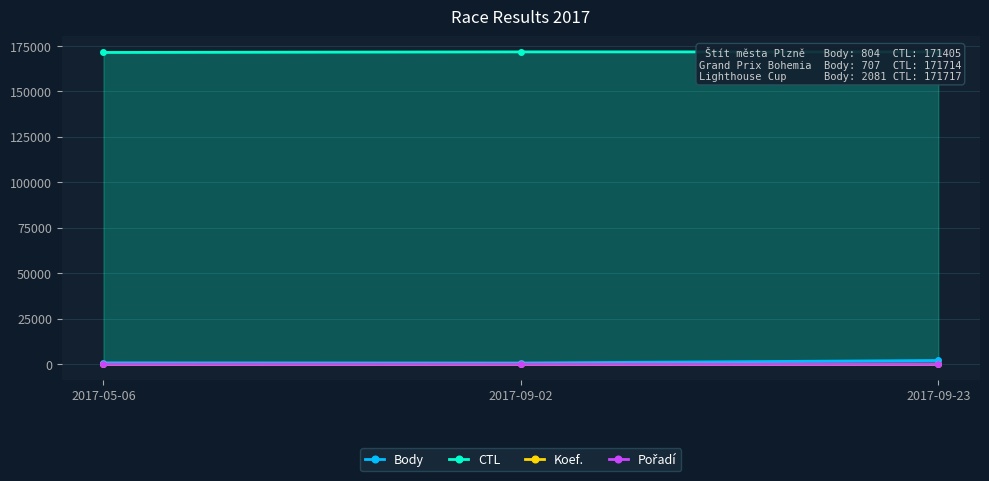

True or false: Koef. has a value of 12 at 2017-09-02.

False